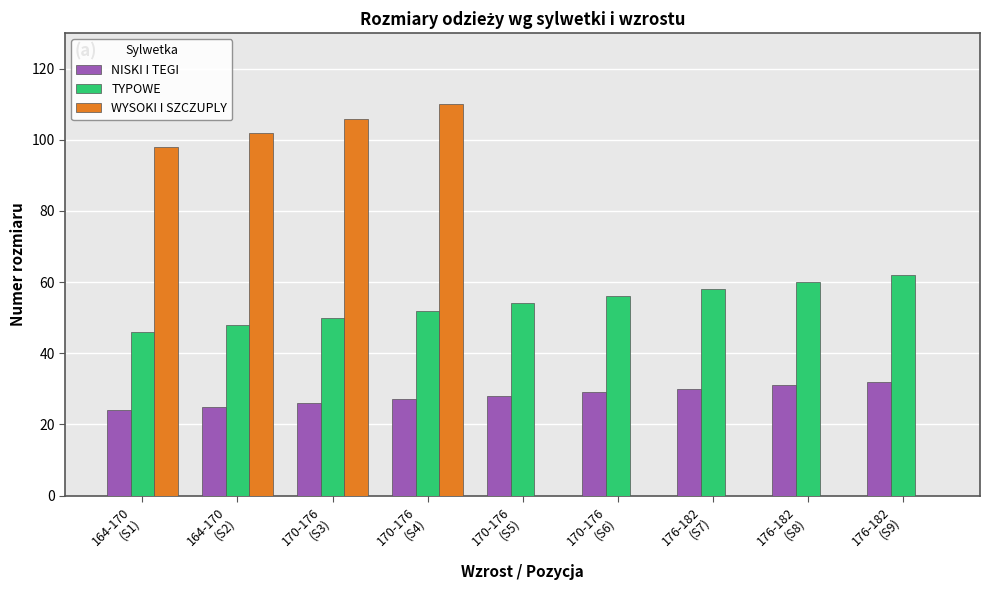

How many series are shown in this chart?

3